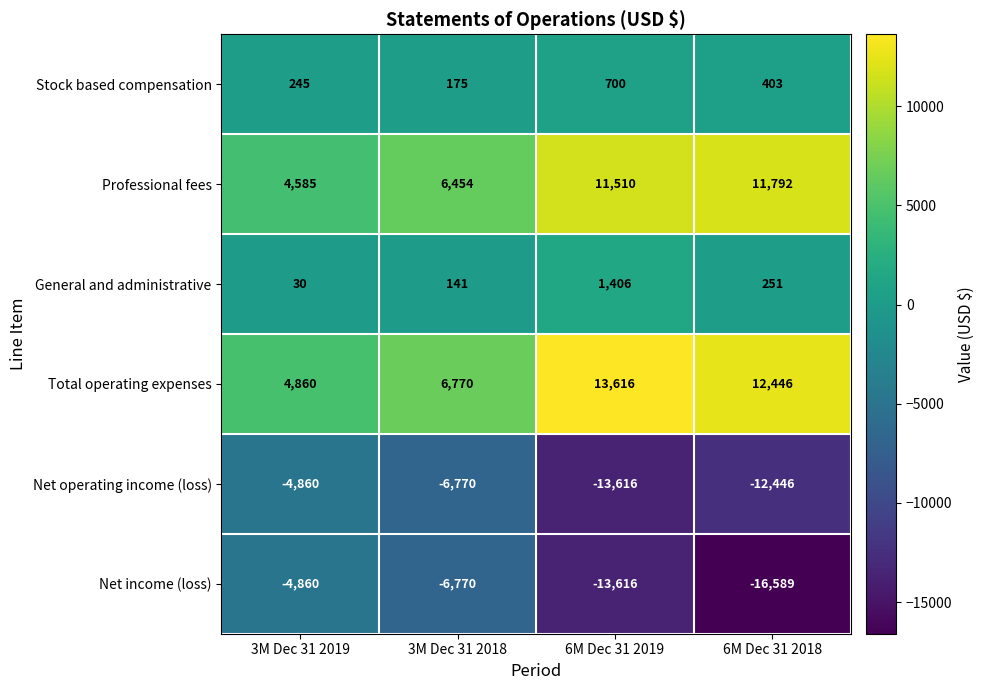

Where is Stock based compensation nearest to the value 437?

6M Dec 31 2018